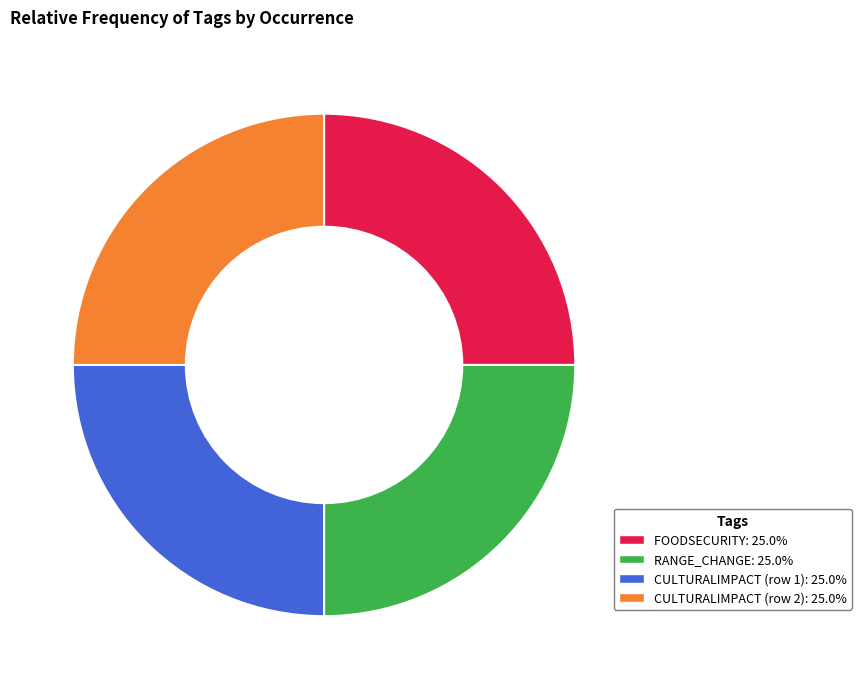

Is there any slice that represents more than half of the pie?

No